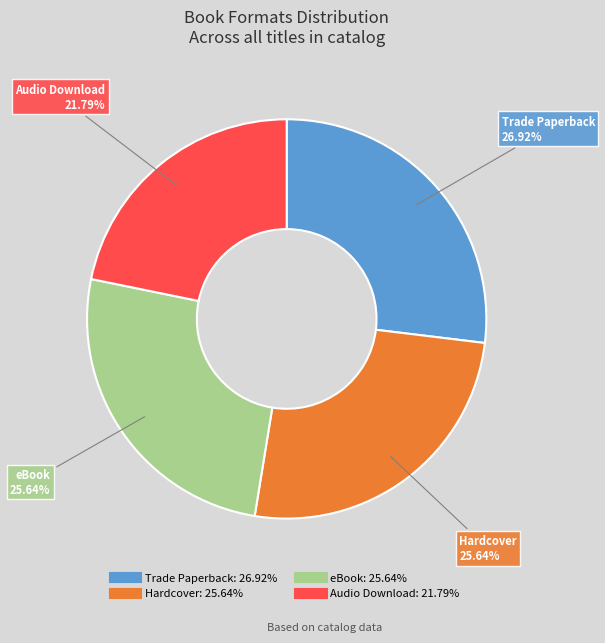

To the nearest percent, what is the average slice percentage?

25%